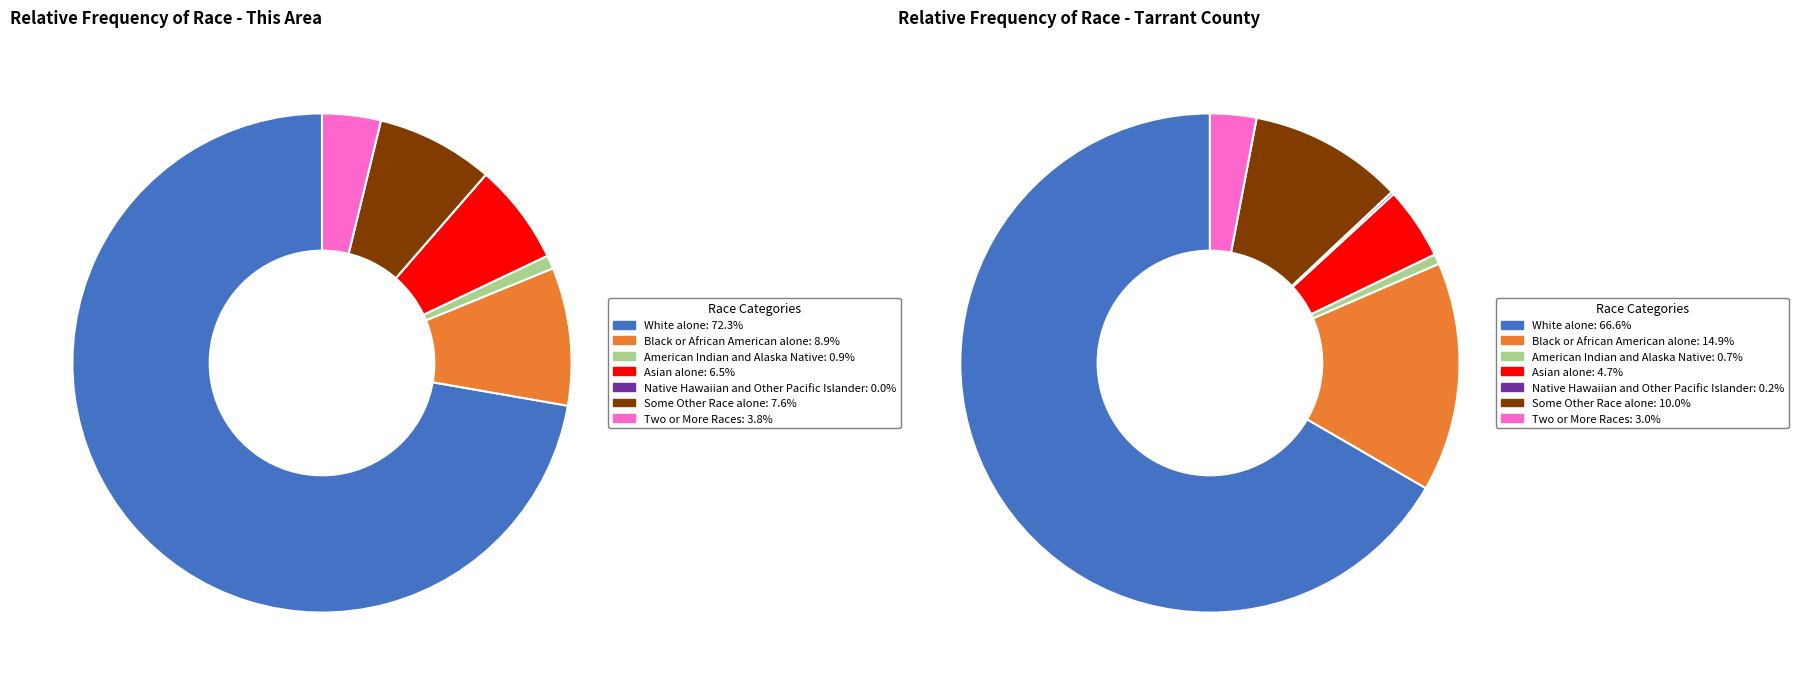

How much of the chart is everything except Two or More Races?

96.2%